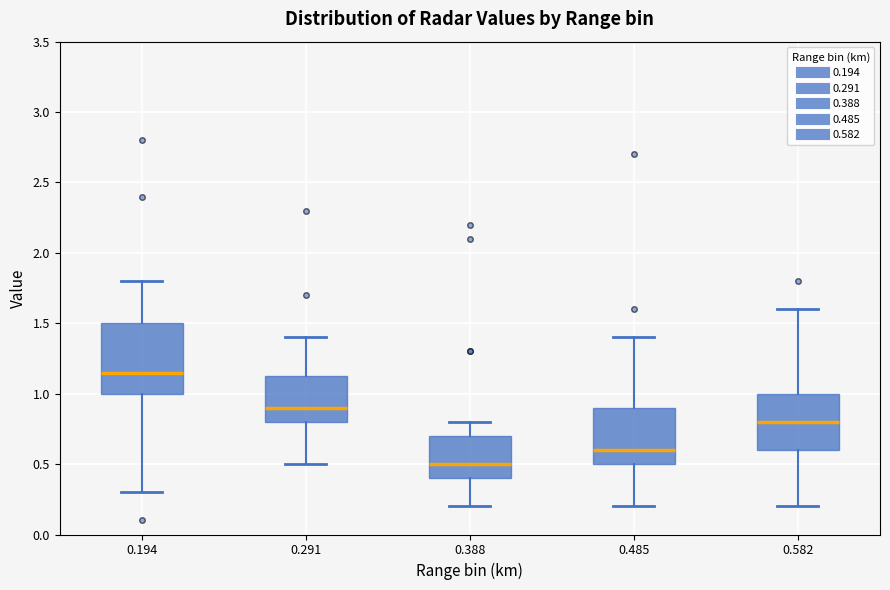

Where is the upper edge of the box at x = 0.485 on the y-axis? The values are not printed on the chart, so give them approximately, as read against the axis.

0.90